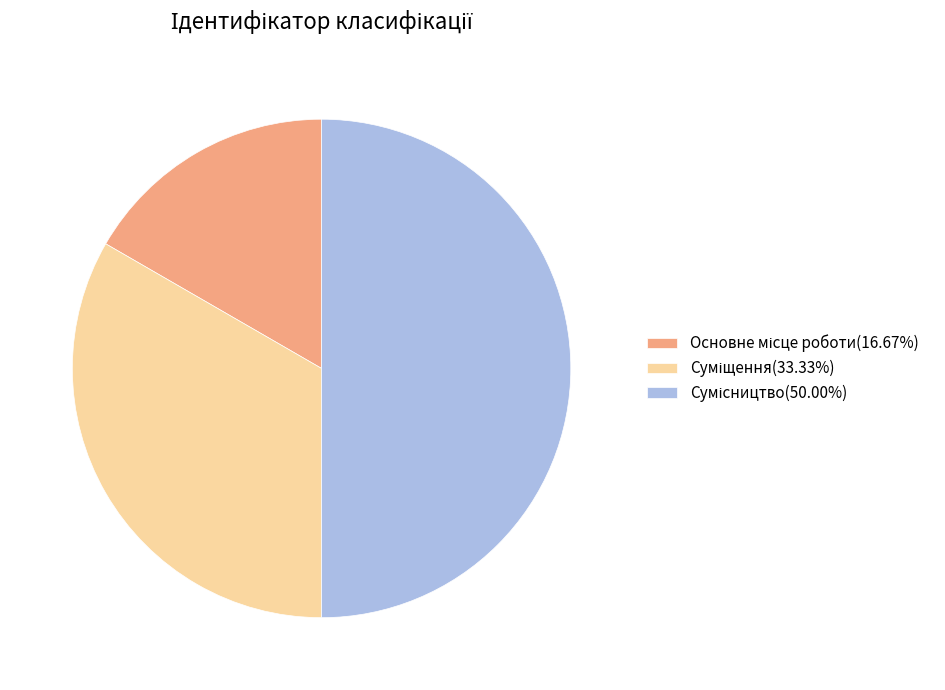

Rank the categories by value from lowest to highest.

Основне місце роботи, Суміщення, Сумісництво